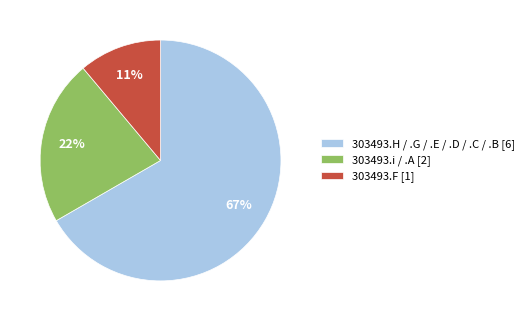

Which slice is the largest?

303493.H / .G / .E / .D / .C / .B [6]